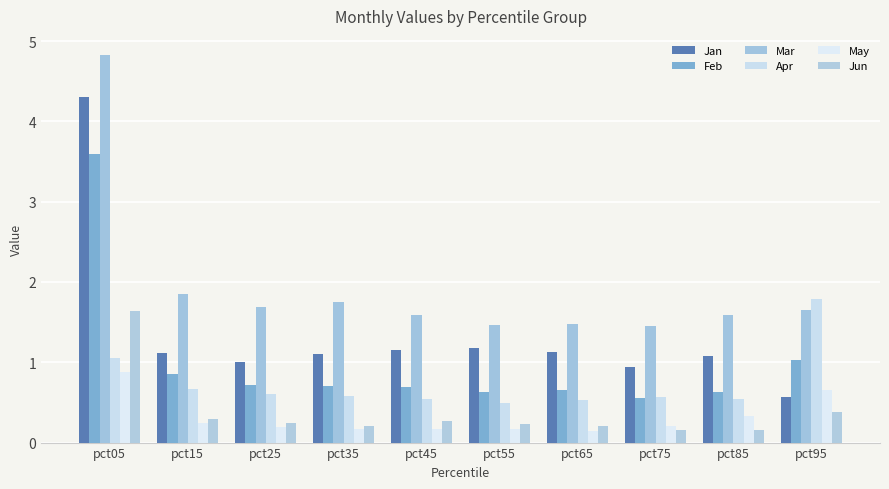

List the series in order of their peak value, lowest first.

May, Jun, Apr, Feb, Jan, Mar